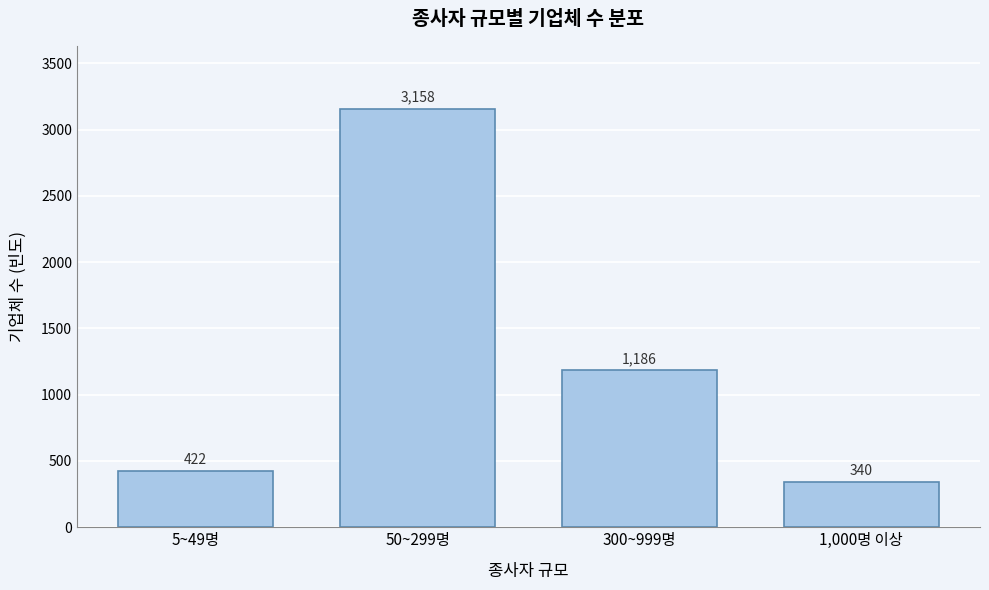

Reading left to right, extract all data points from this chart.

422	3158	1186	340